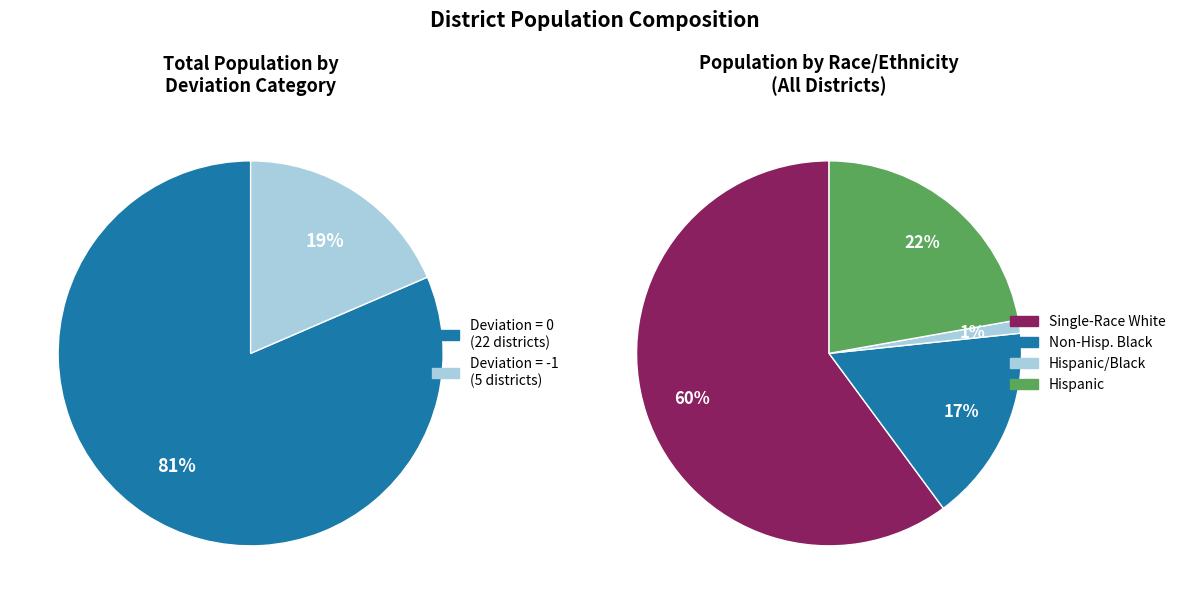

To the nearest percent, what is the combined percentage of Deviation = -1 and Deviation = 0?

100%